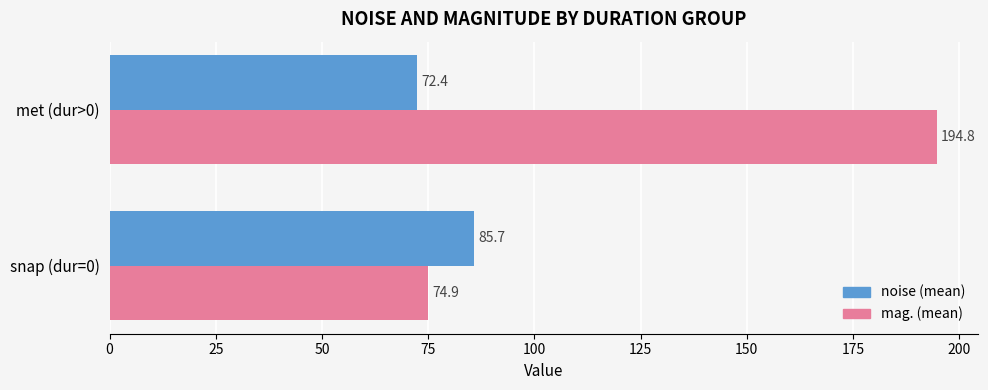

List the series in order of their peak value, highest first.

mag. (mean), noise (mean)